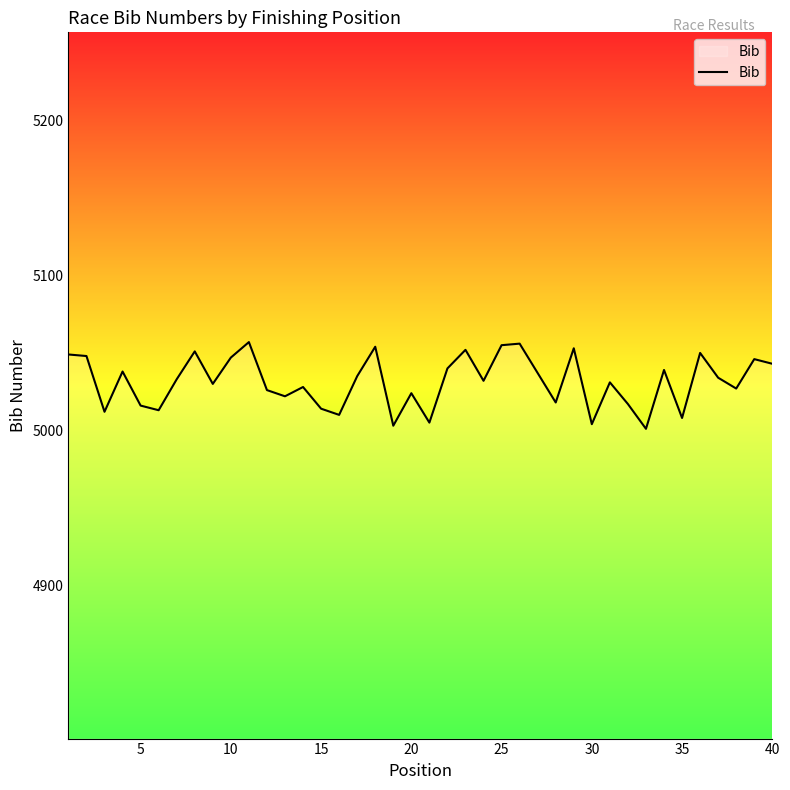

What is the maximum value shown in the chart?

5057